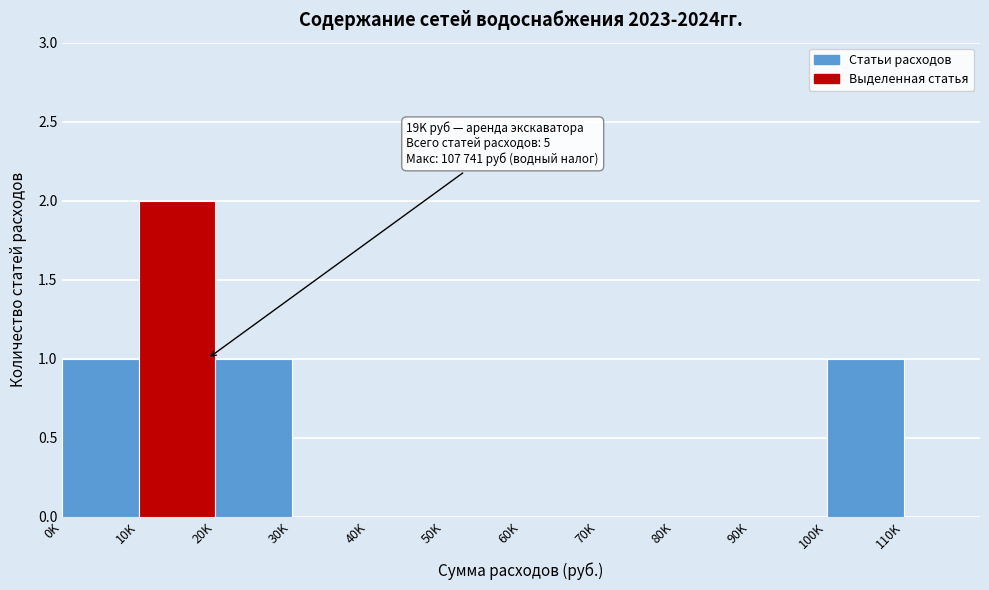

Reading left to right, what are all the values shown in this chart?

0K=1	10K=2	20K=1	30K=0	40K=0	50K=0	60K=0	70K=0	80K=0	90K=0	100K=1	110K=0